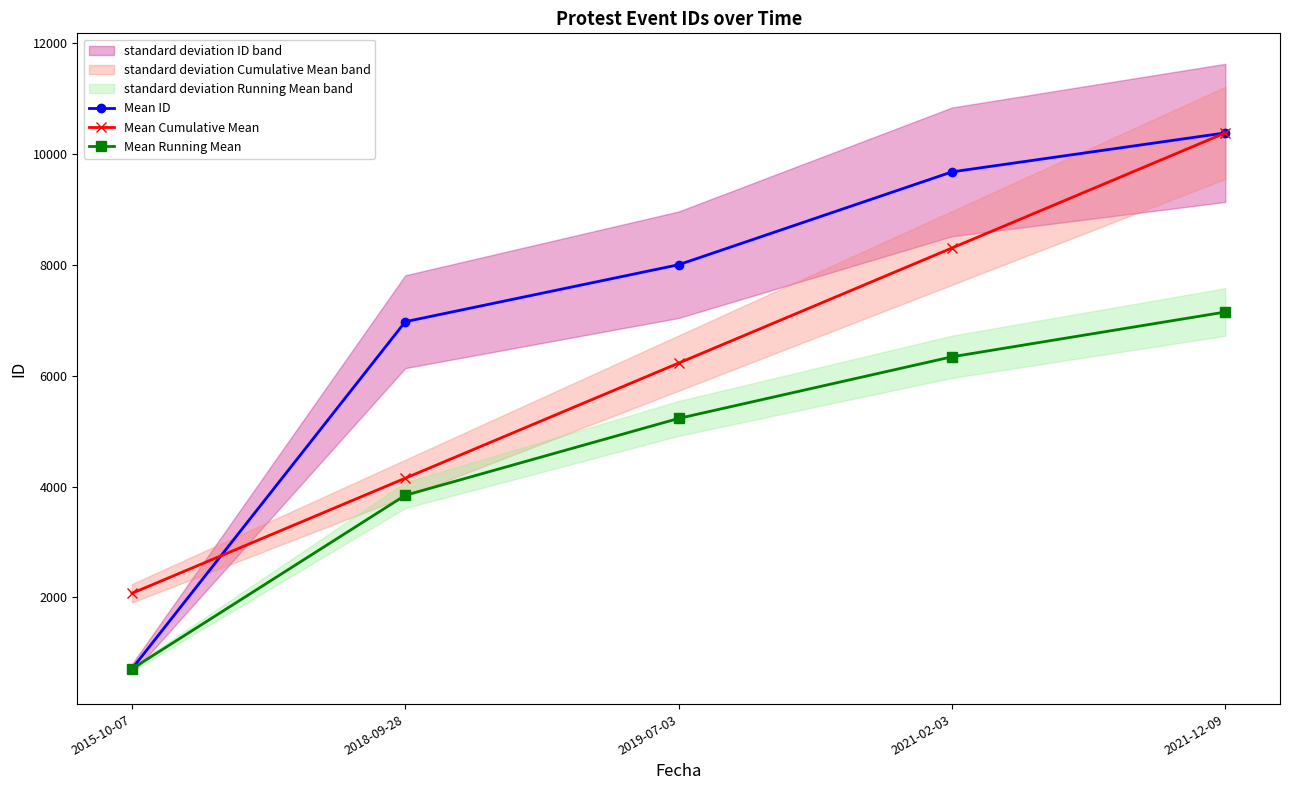

Reading left to right, transcribe all the data shown in this chart.

Mean ID: 2015-10-07=713.0	2018-09-28=6972.0	2019-07-03=7999.0	2021-02-03=9673.0	2021-12-09=10376.0
Mean Cumulative Mean: 2015-10-07=2075.2	2018-09-28=4150.4	2019-07-03=6225.6	2021-02-03=8300.8	2021-12-09=10376.0
Mean Running Mean: 2015-10-07=713.0	2018-09-28=3842.5	2019-07-03=5228.0	2021-02-03=6339.2	2021-12-09=7146.6